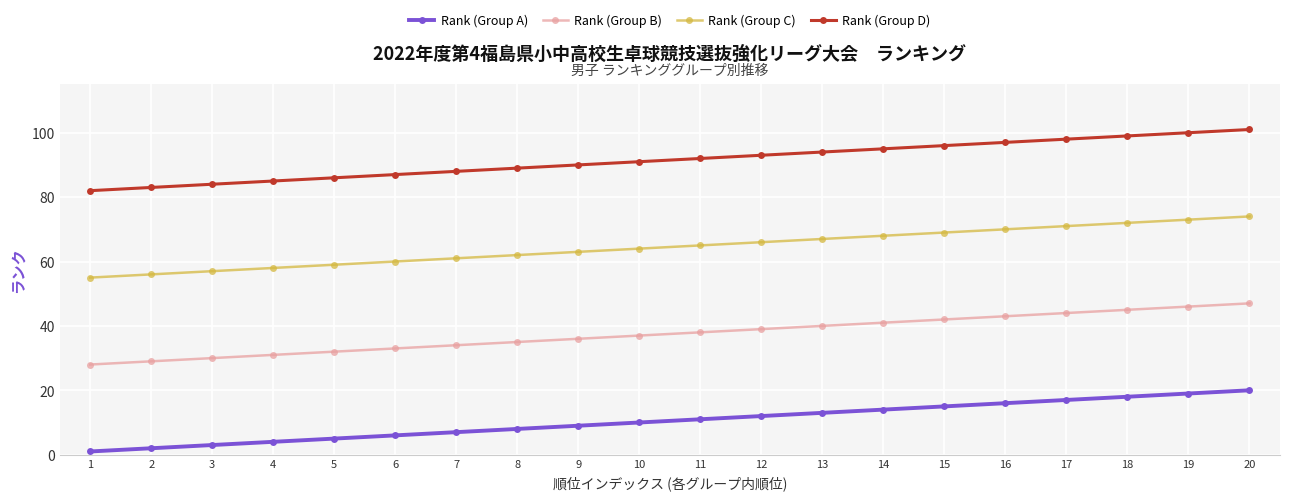

True or false: Rank (Group A) and Rank (Group D) intersect in this chart.

False